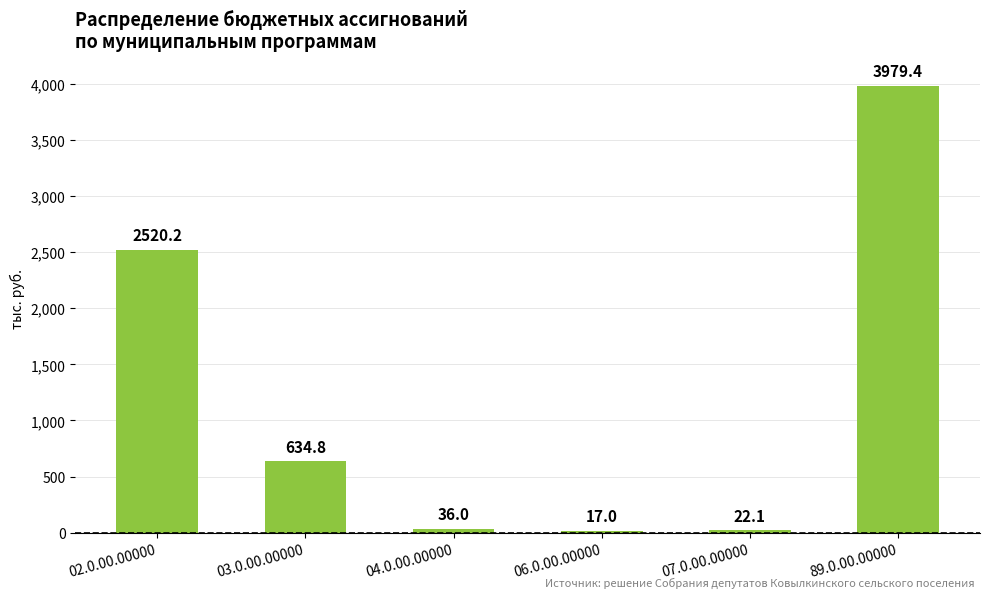

How many data points does each series have?

6